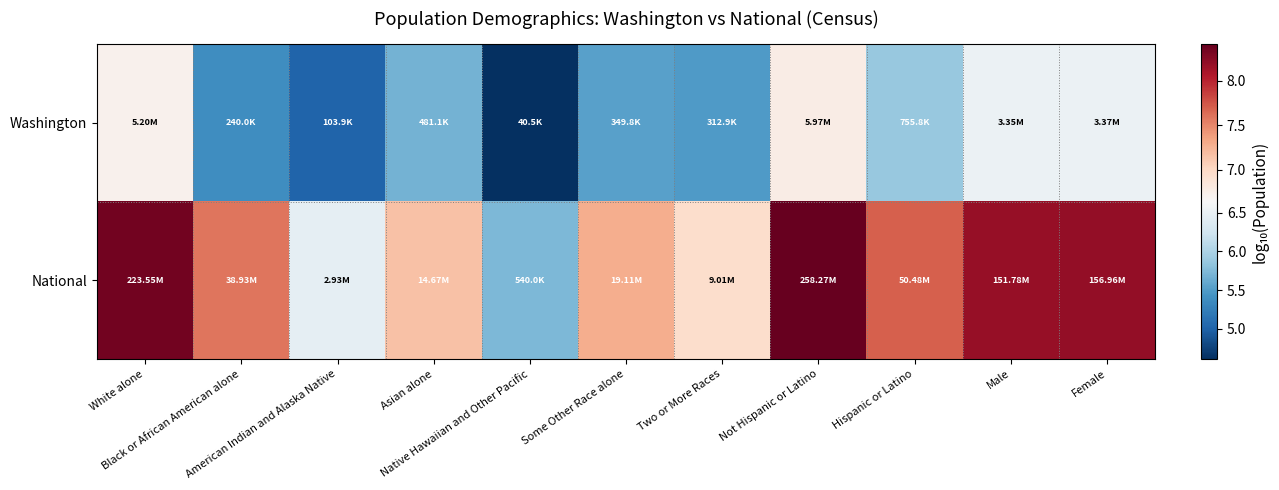

Reading right to left, transcribe all the data shown in this chart.

Washington: Female=6.5	Male=6.5	Hispanic or Latino=5.9	Not Hispanic or Latino=6.8	Two or More Races=5.5	Some Other Race alone=5.5	Native Hawaiian and Other Pacific=4.6	Asian alone=5.7	American Indian and Alaska Native=5.0	Black or African American alone=5.4	White alone=6.7
National: Female=8.2	Male=8.2	Hispanic or Latino=7.7	Not Hispanic or Latino=8.4	Two or More Races=7.0	Some Other Race alone=7.3	Native Hawaiian and Other Pacific=5.7	Asian alone=7.2	American Indian and Alaska Native=6.5	Black or African American alone=7.6	White alone=8.3